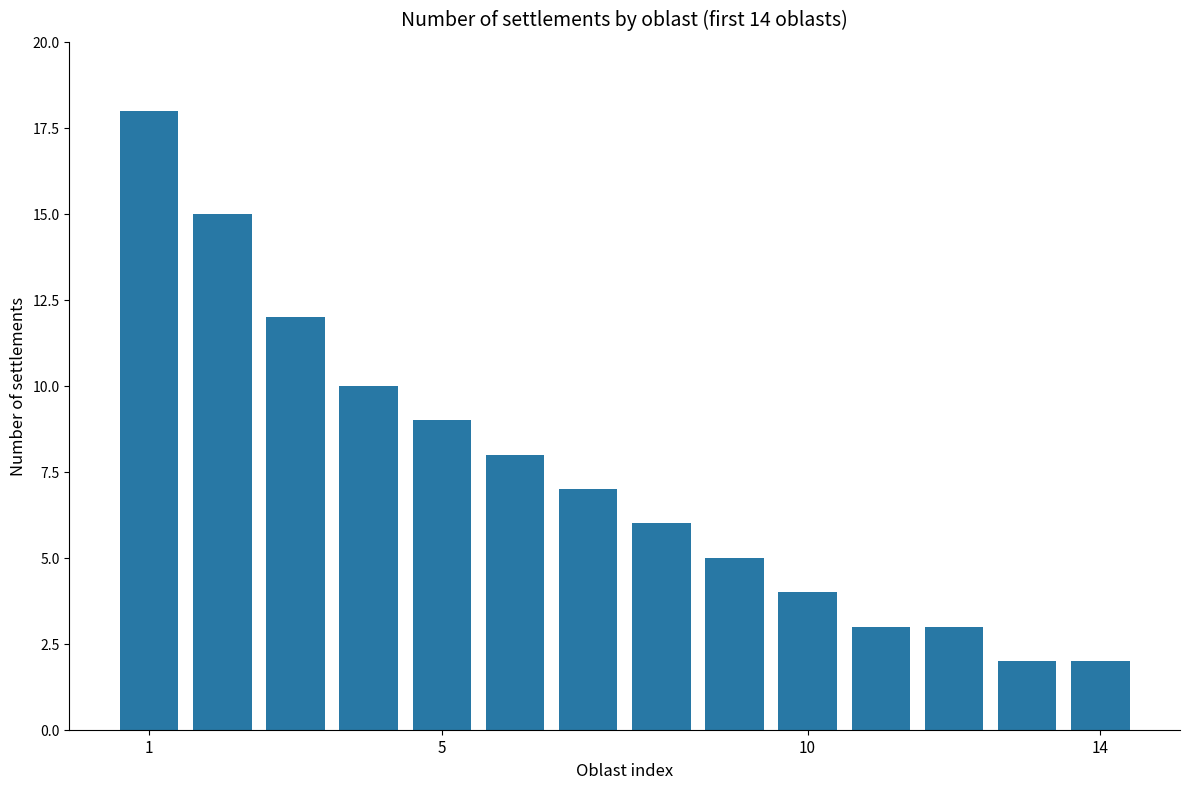

What is the maximum value shown in the chart?

18